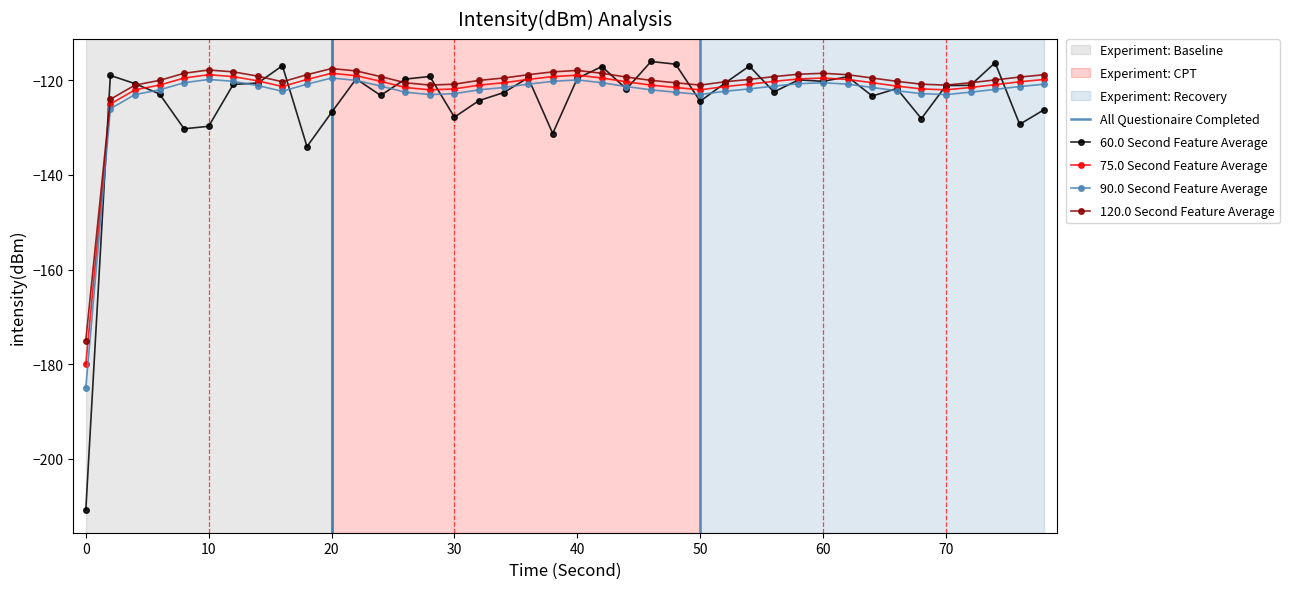

What is the highest value of the 120.0 Second Feature Average series?

-117.5